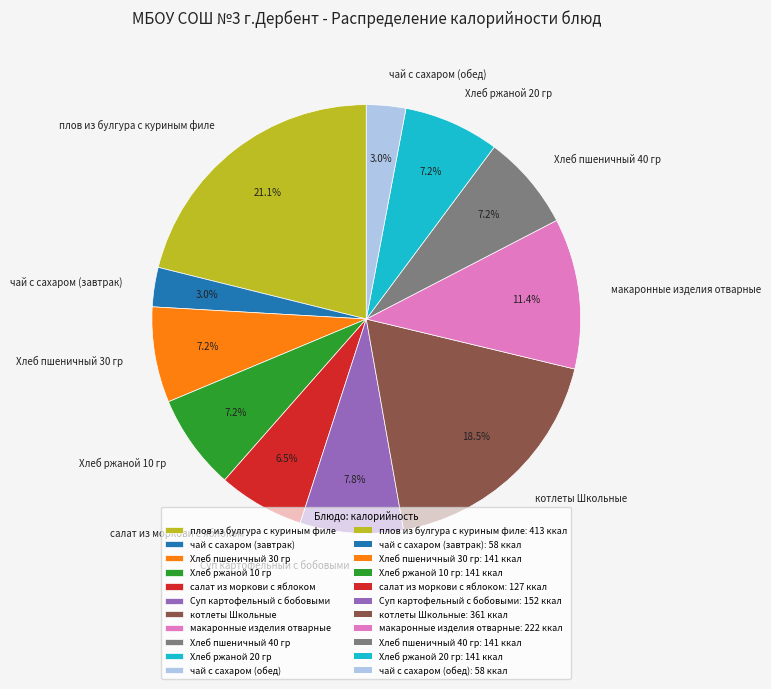

What percentage is the Хлеб пшеничный 30 гр slice, to the nearest percent?

7%